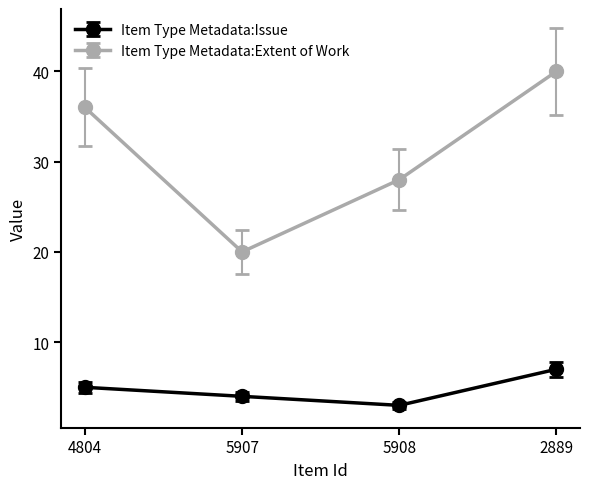

Which series has the widest spread of values?

Item Type Metadata:Extent of Work